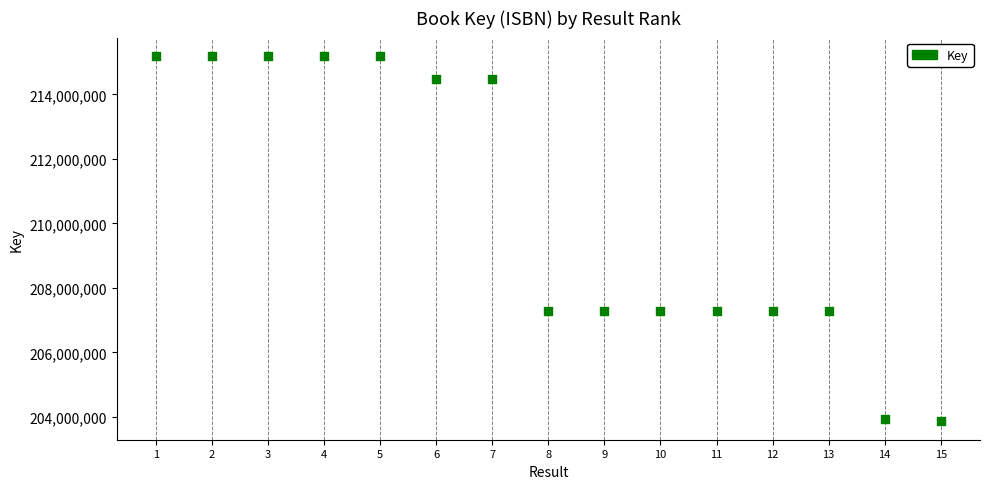

What is the range of Y values (max minus min)?

11330664